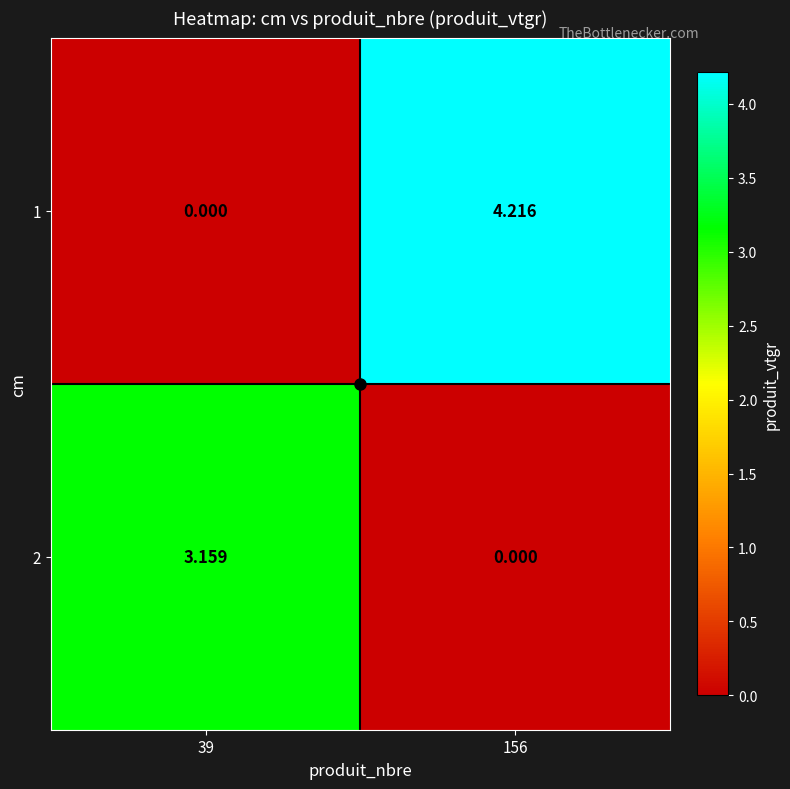

Is the value of 1 at 39 greater than the value of 2 at 39?

No